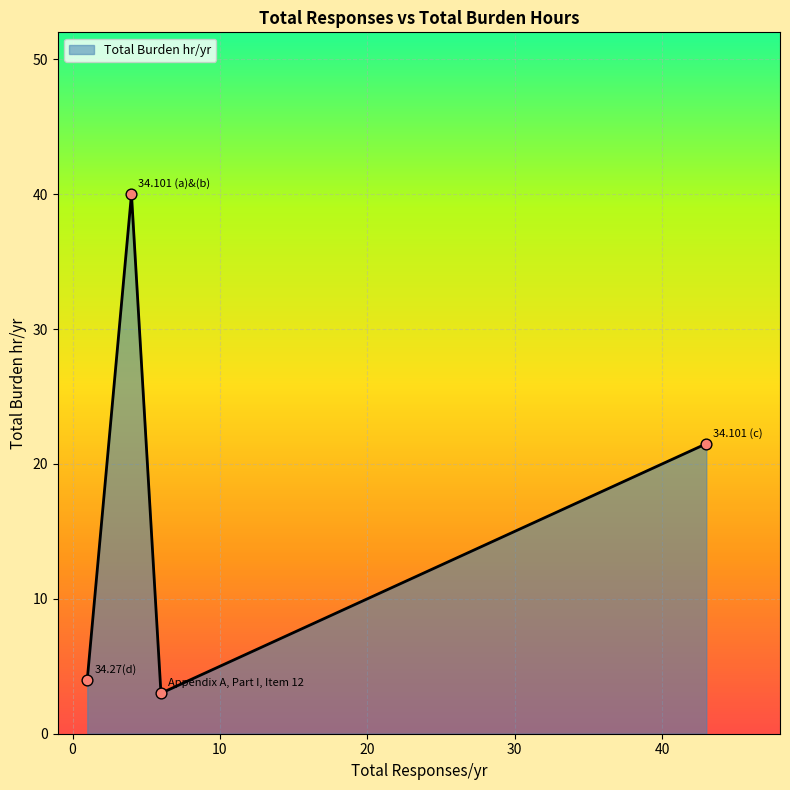

How many interior local valleys (lower than both neighbors) does the data have?

1